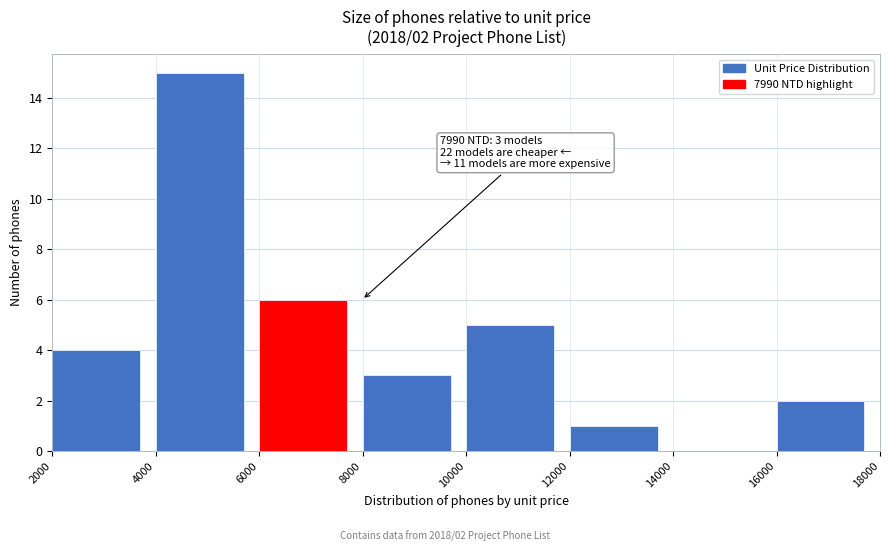

Which range on the x-axis has the tallest bar?

4000 to 6000